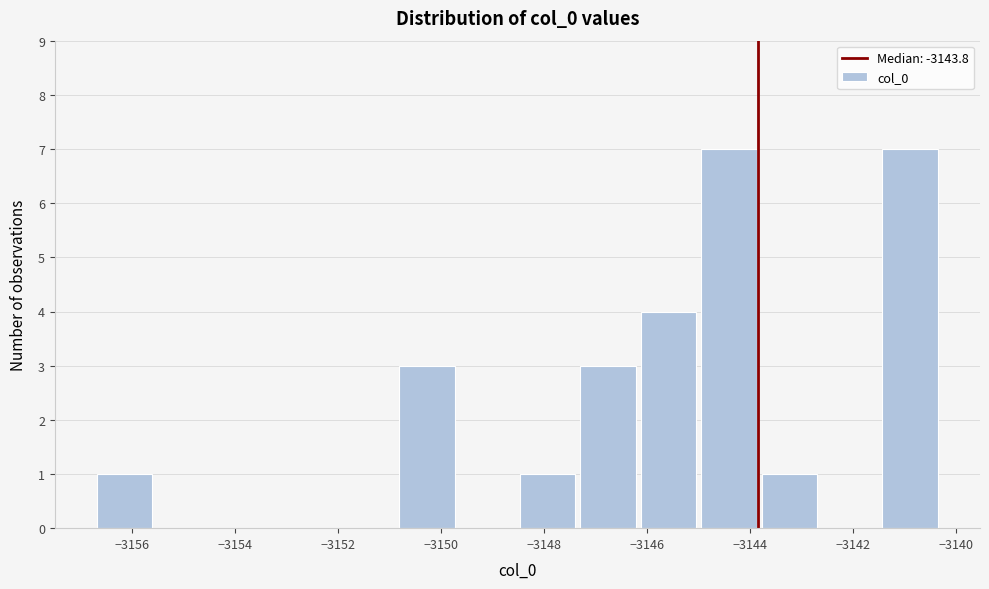

What is the height of the bar covering -3150.8 to -3149.6 on the x-axis? Neither the bar edges nor the heights are printed on the chart, so give them approximately, as read against the axes.

3